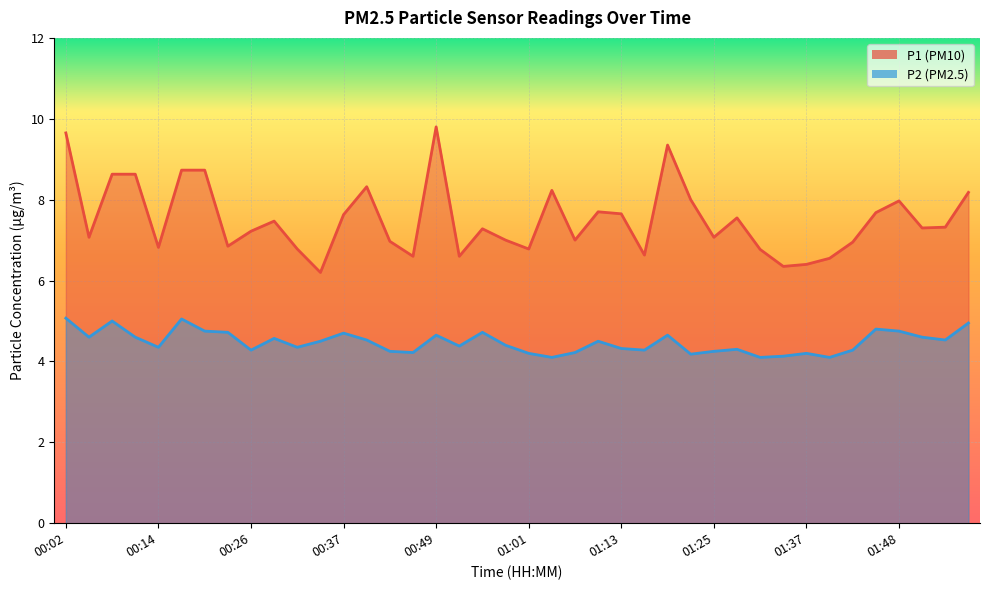

Reading left to right, extract all data points from this chart.

P1: 9.7	7.1	8.6	8.6	6.8	8.7	8.7	6.8	7.2	7.5	6.8	6.2	7.6	8.3	7.0	6.6	9.8	6.6	7.3	7.0	6.8	8.2	7.0	7.7	7.7	6.6	9.3	8.0	7.1	7.5	6.8	6.3	6.4	6.5	7.0	7.7	8.0	7.3	7.3	8.2
P2: 5.1	4.6	5.0	4.6	4.3	5.0	4.8	4.7	4.3	4.6	4.3	4.5	4.7	4.5	4.2	4.2	4.7	4.4	4.7	4.4	4.2	4.1	4.2	4.5	4.3	4.3	4.7	4.2	4.2	4.3	4.1	4.1	4.2	4.1	4.3	4.8	4.8	4.6	4.5	5.0